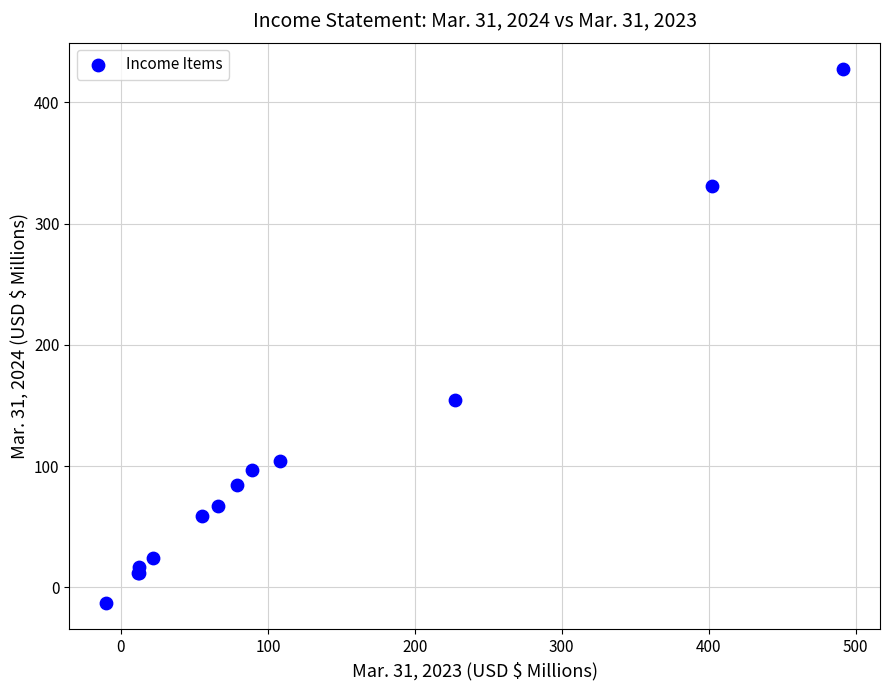

What Y value in the scatter plot is closest to 207?

154.9